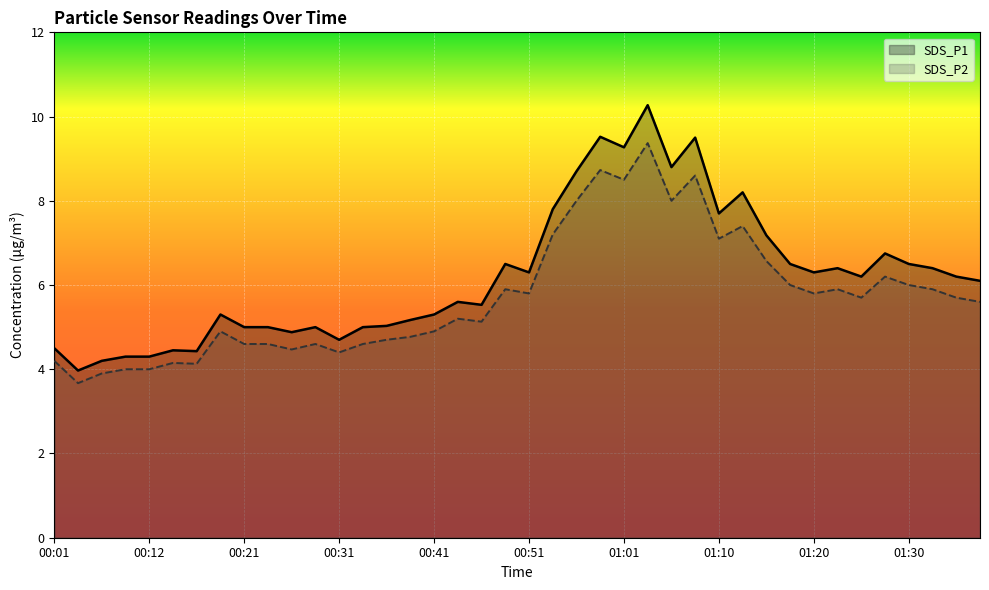

Does the chart display data point markers on the line(s)?

No